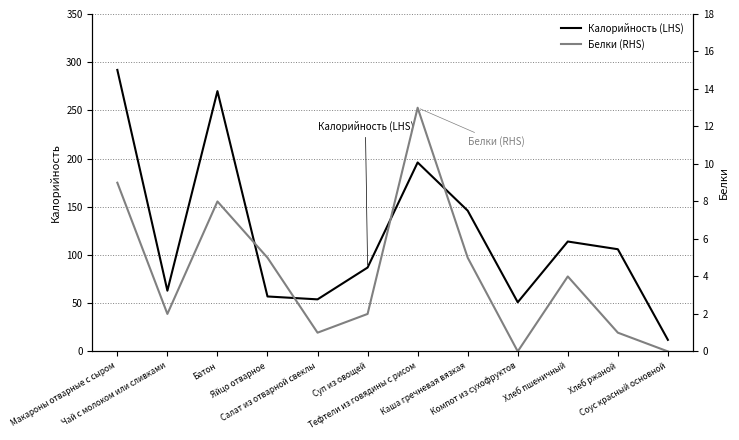

Reading left to right, list all the values displayed in this chart.

Калорийность (LHS): 292	63	270	57	54	87	196	146	51	114	106	12
Белки (RHS): 9	2	8	5	1	2	13	5	0	4	1	0